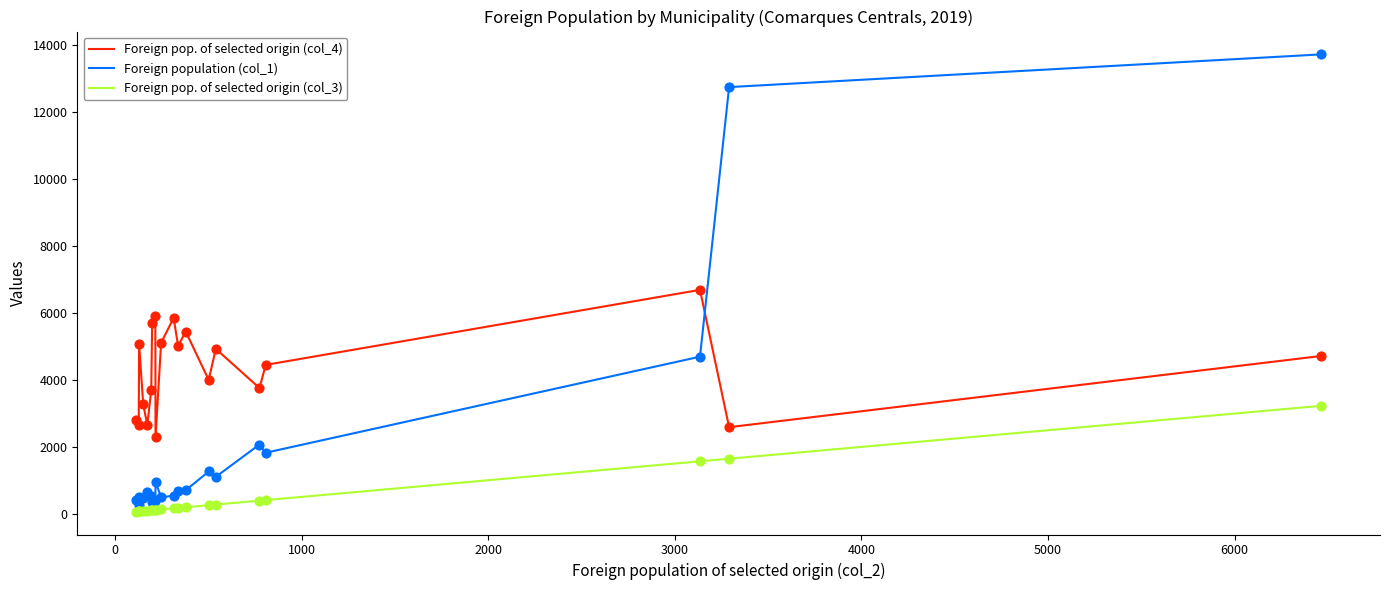

What are all the series names shown in the legend?

Foreign pop. of selected origin (col_4), Foreign population (col_1), Foreign pop. of selected origin (col_3)